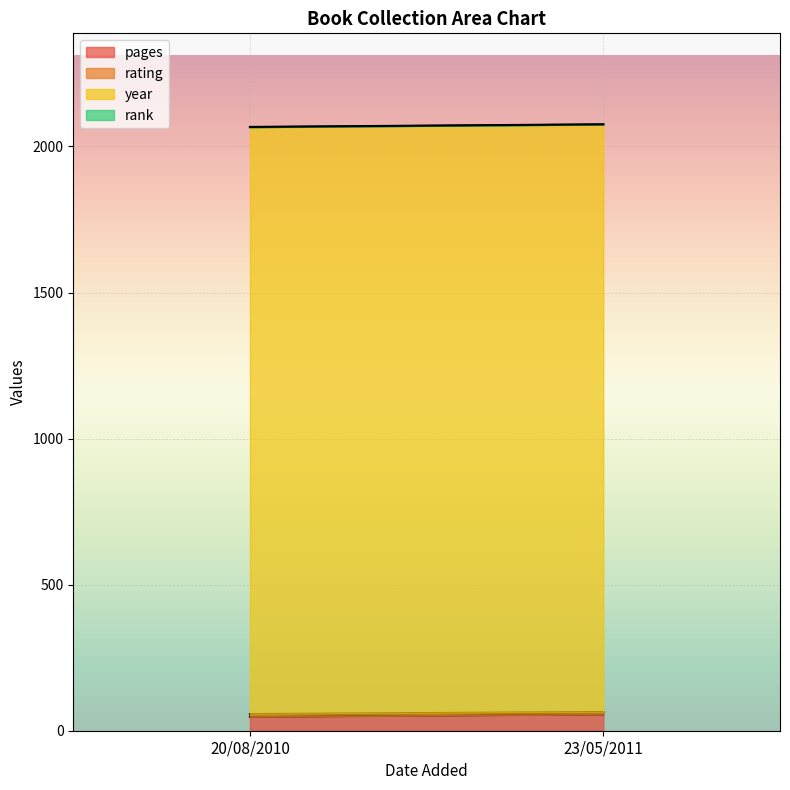

Reading left to right, transcribe all the data shown in this chart.

pages: 20/08/2010=48	23/05/2011=56
rating: 20/08/2010=9	23/05/2011=8
year: 20/08/2010=2009	23/05/2011=2011
rank: 20/08/2010=1	23/05/2011=1